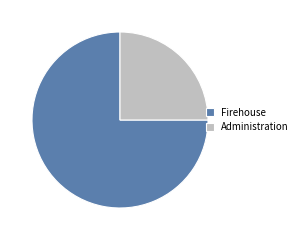

Approximately how many times larger is the value at Administration compared to Firehouse?

0.3